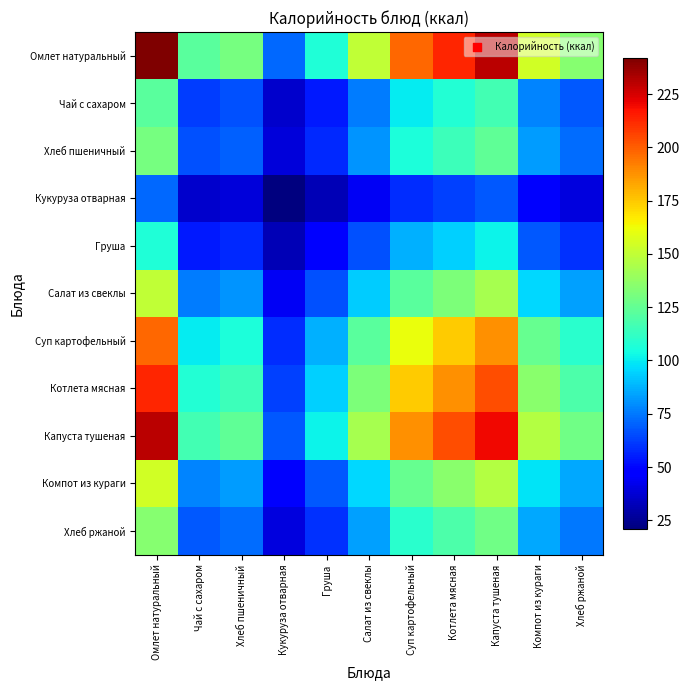

At Котлета мясная, list the series in order from largest to smallest.

Омлет натуральный, Капуста тушеная, Котлета мясная, Суп картофельный, Компот из кураги, Салат из свеклы, Хлеб ржаной, Хлеб пшеничный, Чай с сахаром, Груша, Кукуруза отварная